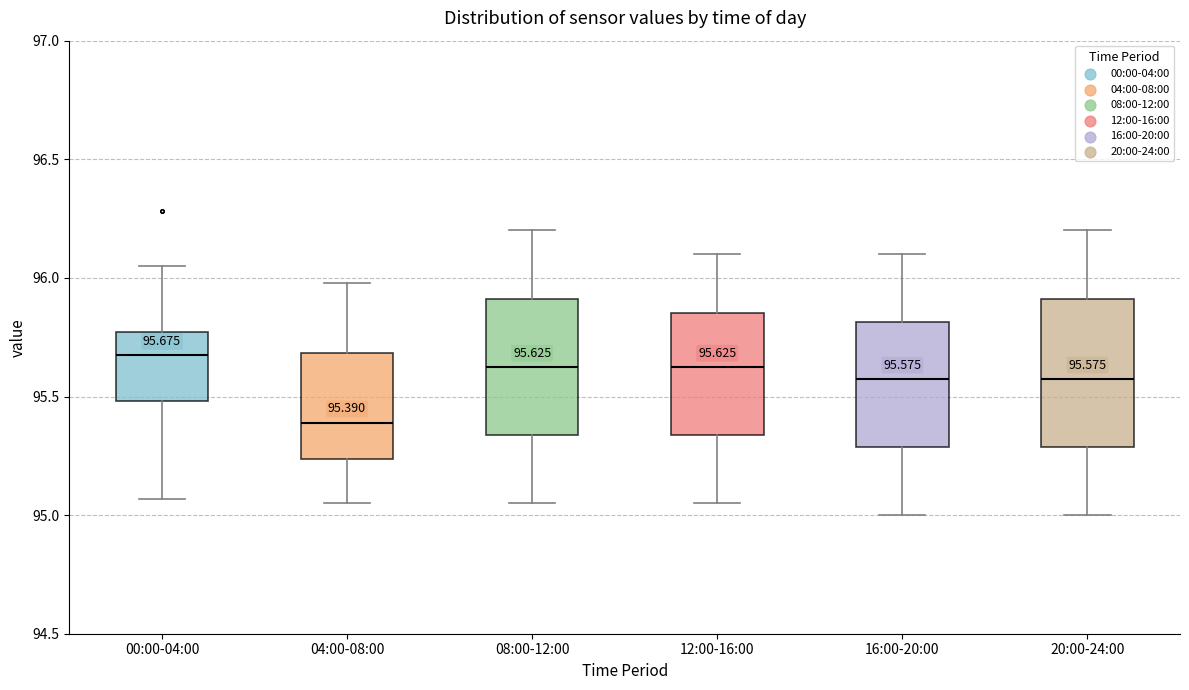

Which box's median line is the lowest?

04:00-08:00